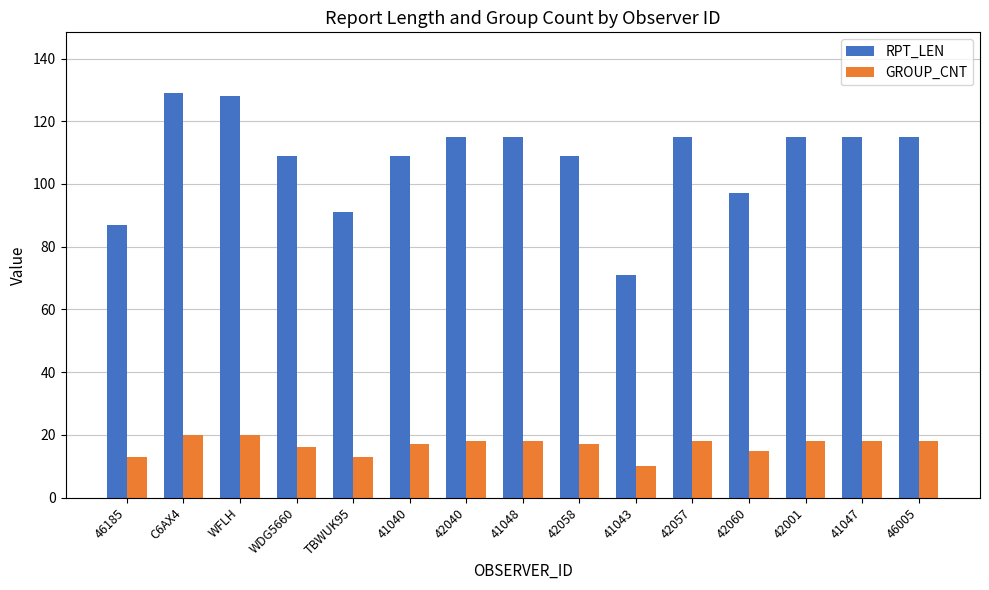

The GROUP_CNT series shows 22 at WDG5660. True or false?

False